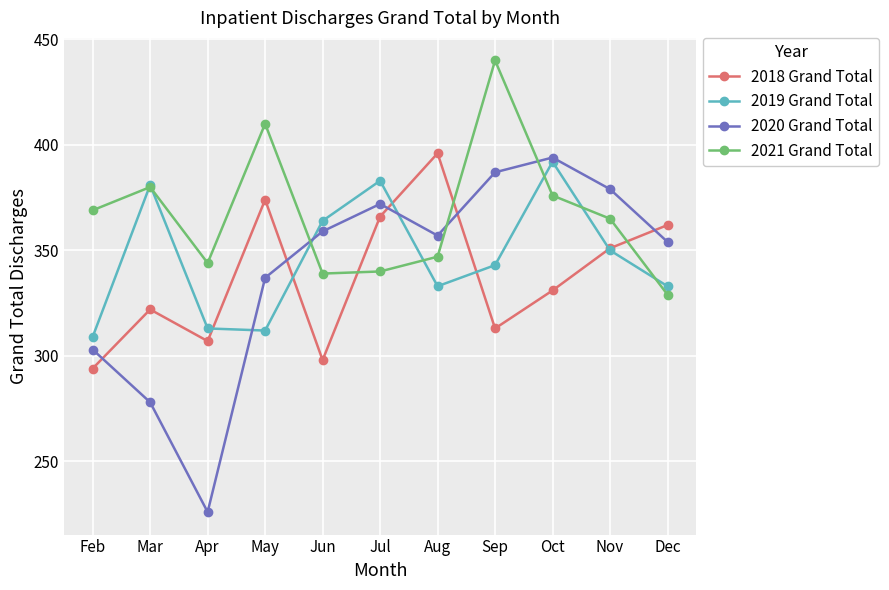

How many lines are shown in the chart?

4